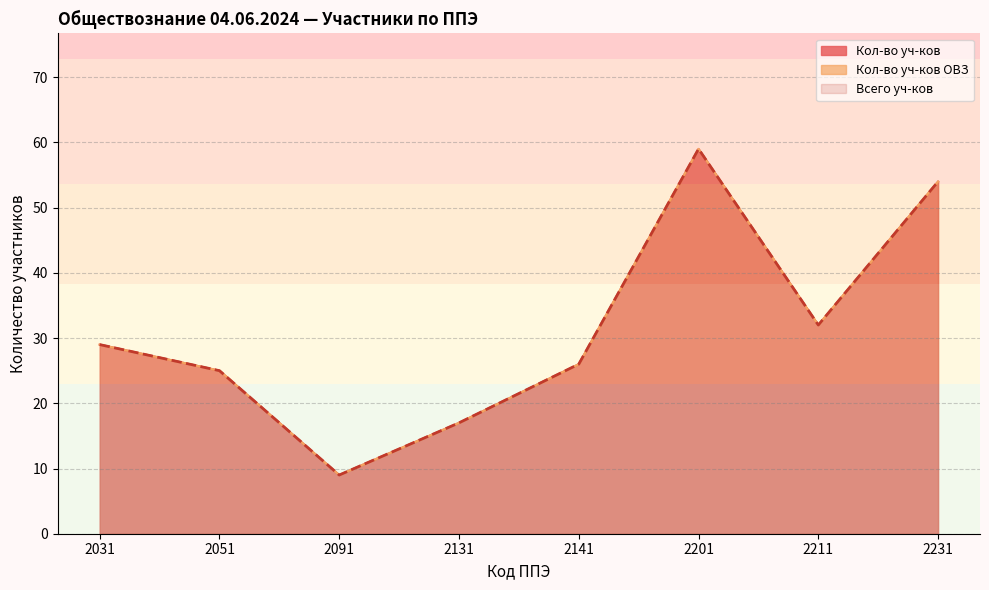

Where does the Всего уч-ков series first go above 29?

2201